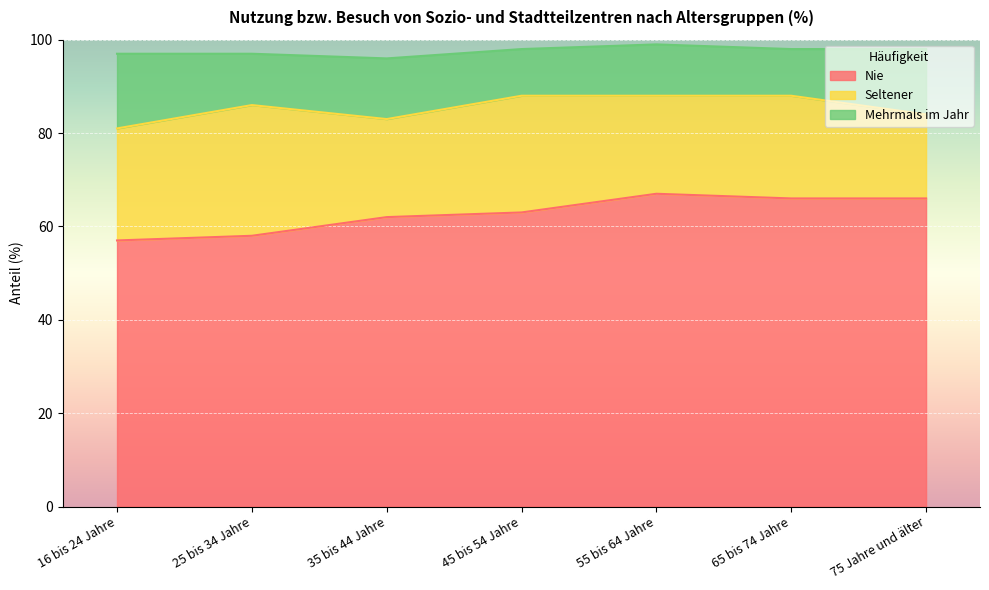

True or false: Nie has more than 1 points higher than both neighbors.

False